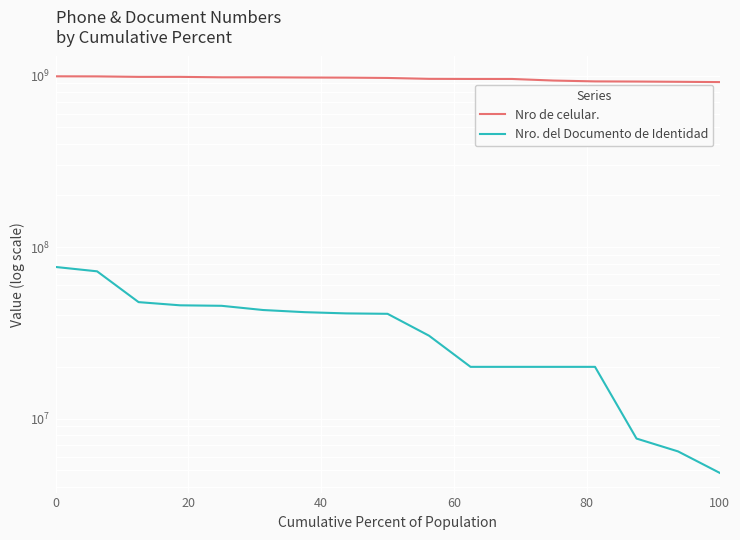

True or false: Nro de celular. and Nro. del Documento de Identidad intersect in this chart.

False